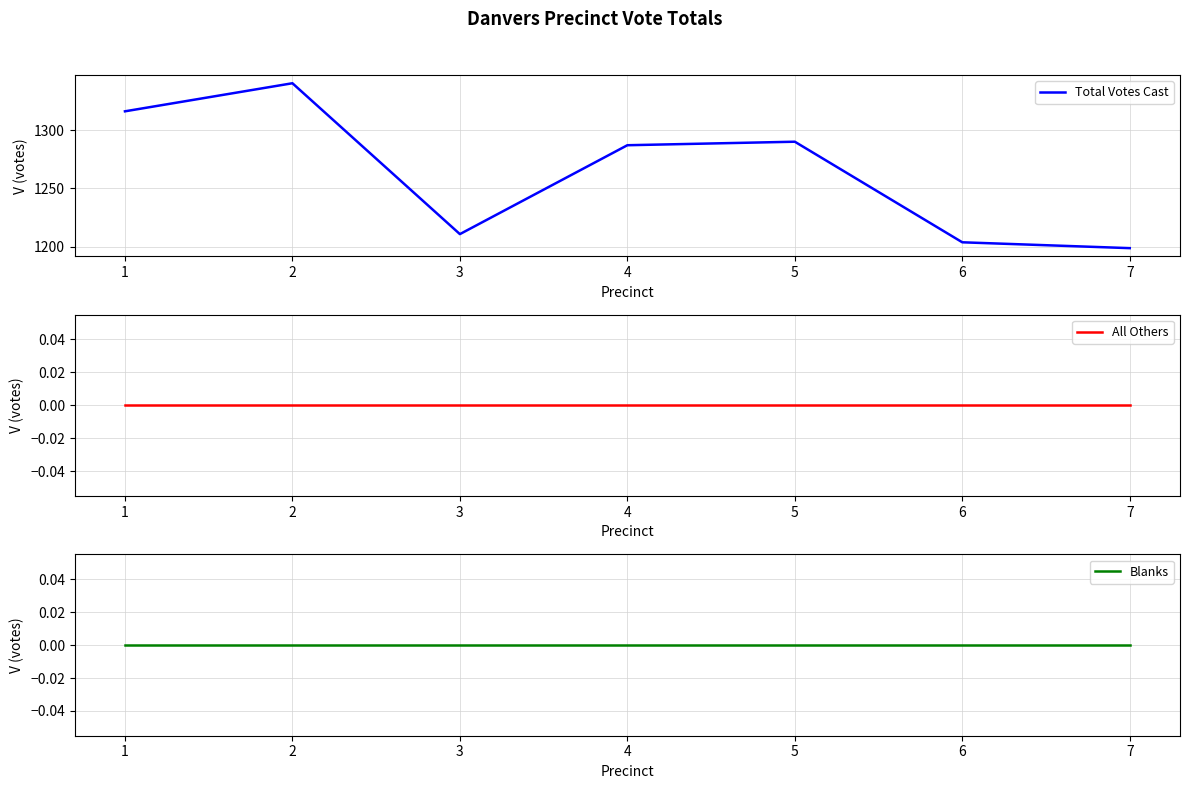

Reading left to right, extract all data points from this chart.

Total Votes Cast: 1316	1340	1211	1287	1290	1204	1199
All Others: 0	0	0	0	0	0	0
Blanks: 0	0	0	0	0	0	0